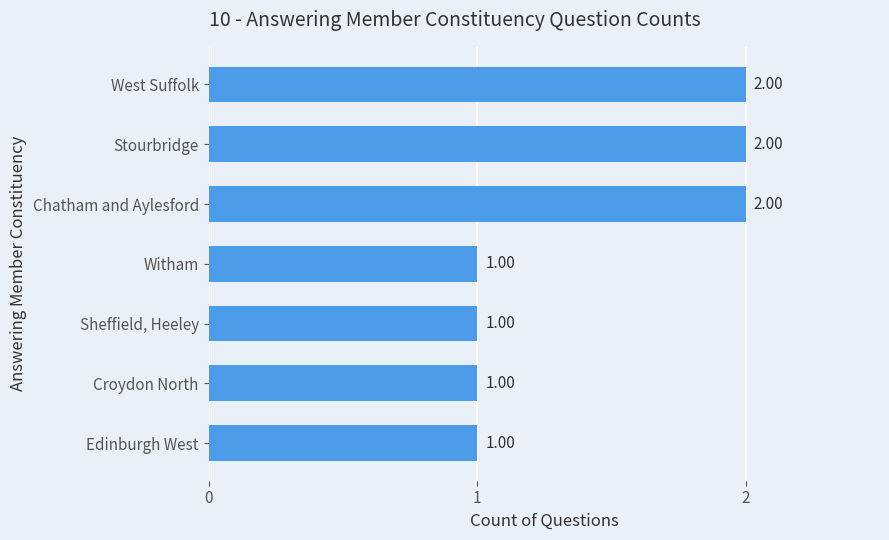

Between Sheffield, Heeley and Stourbridge, which is larger?

Stourbridge